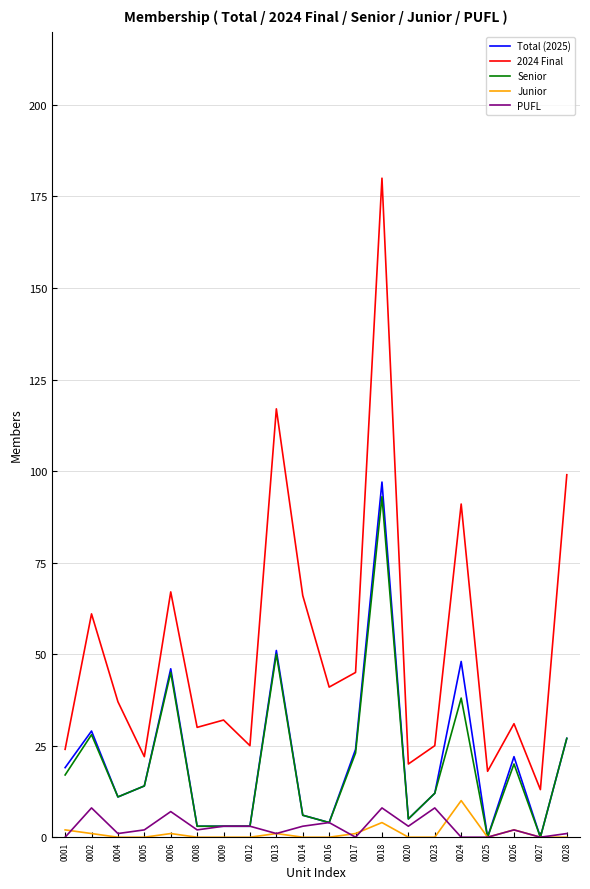

Is this an area chart (filled region under the line)?

No